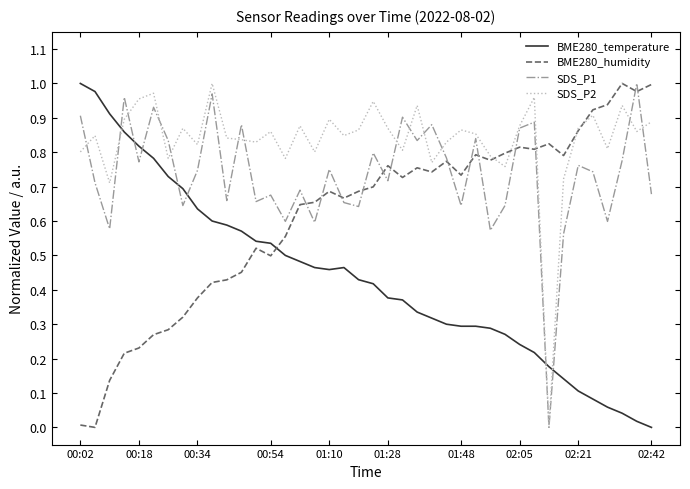

Which series has the largest total across all categories?

SDS_P2